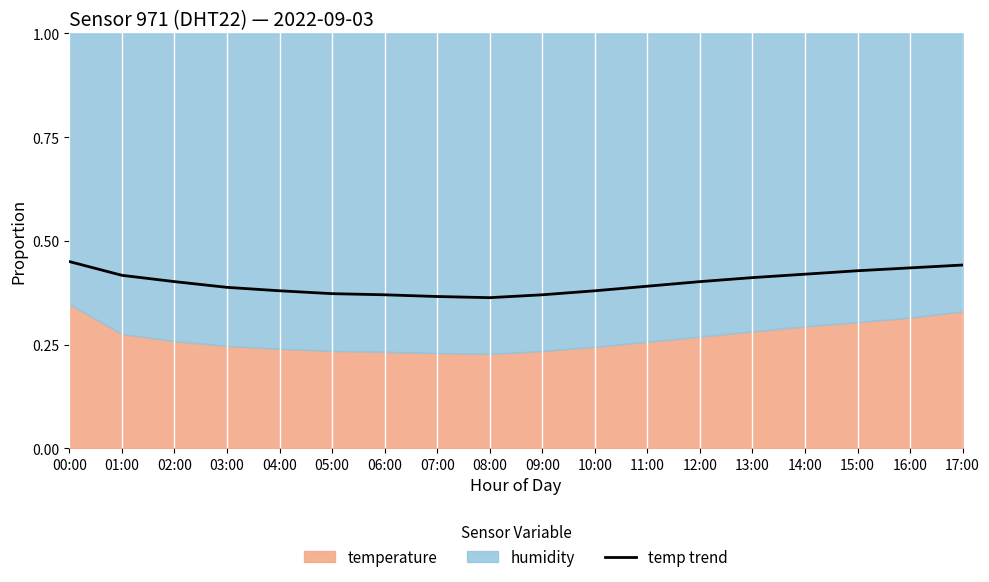

True or false: the data shows 0.2 at 16:00.

False